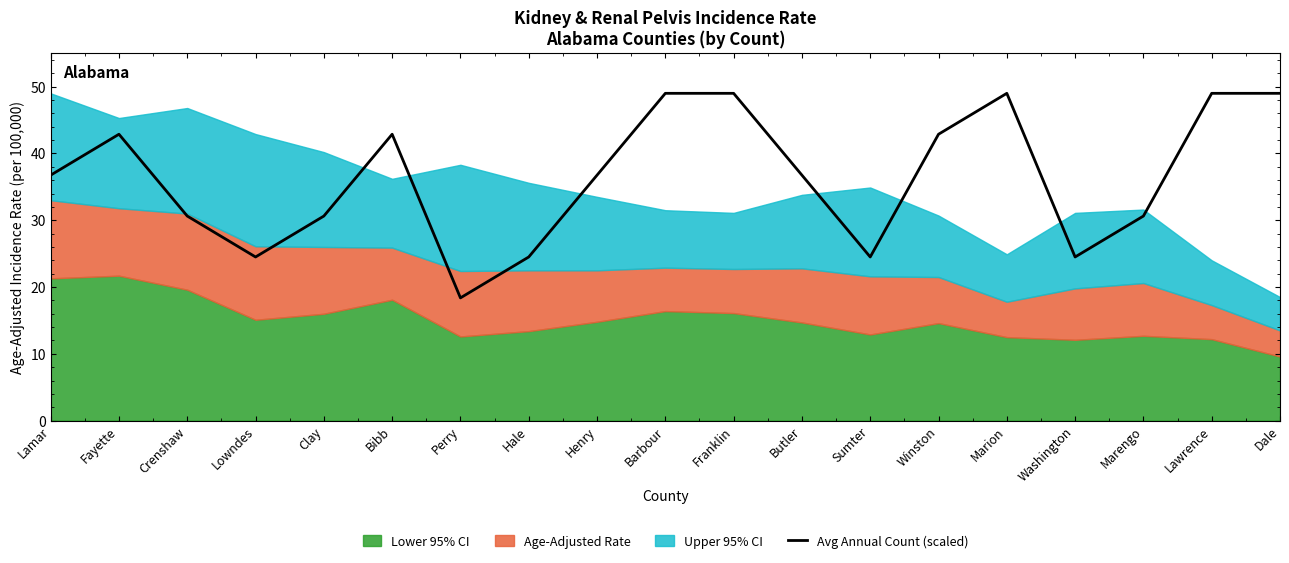

What is the highest value of the Avg Annual Count (scaled) series?

49.0